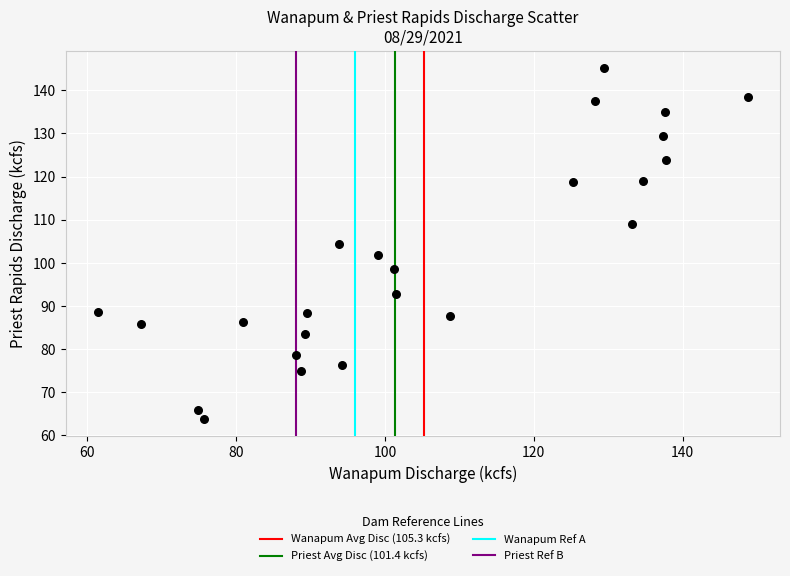

What is the range of X values (max minus min)?

87.2